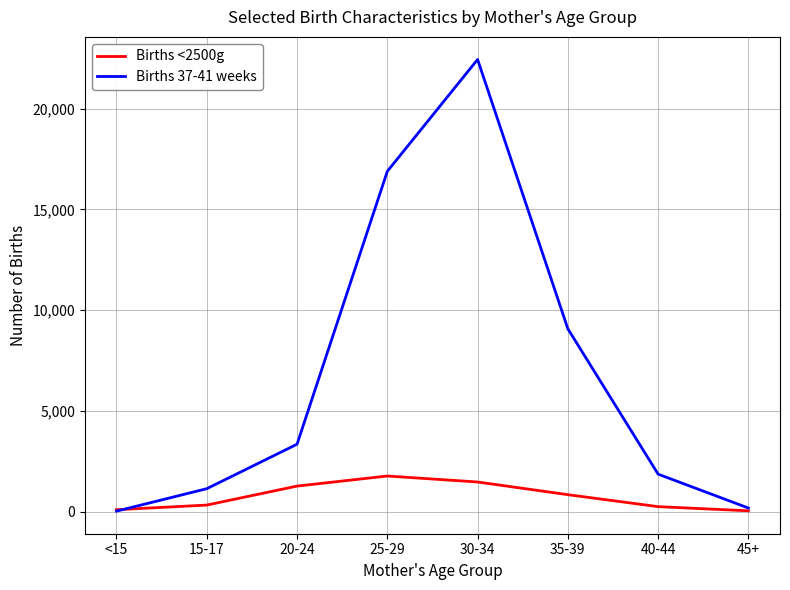

What is the greatest value displayed?

22442